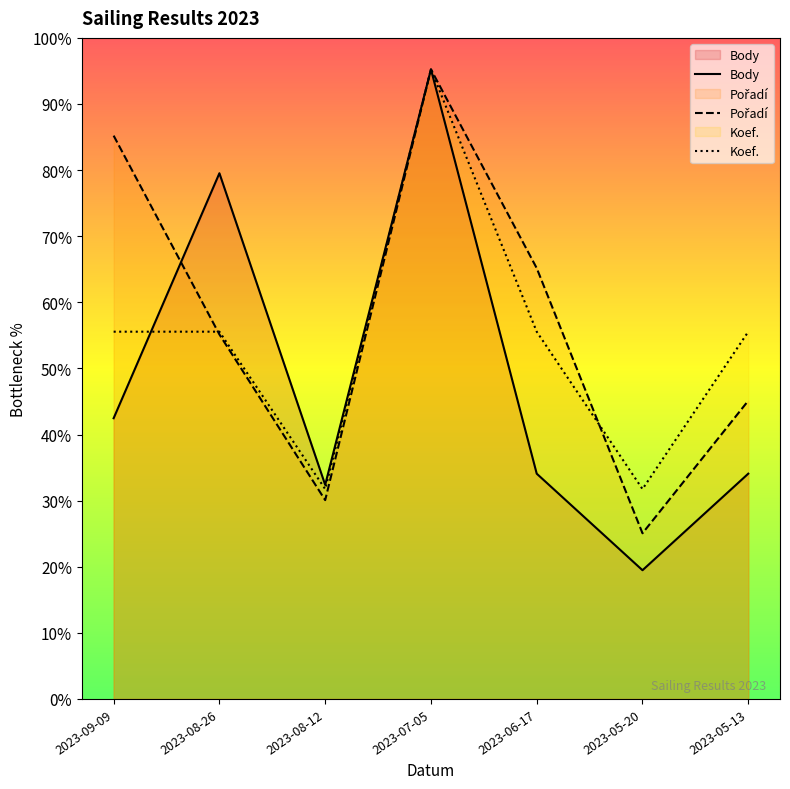

Does the chart display data point markers on the line(s)?

No